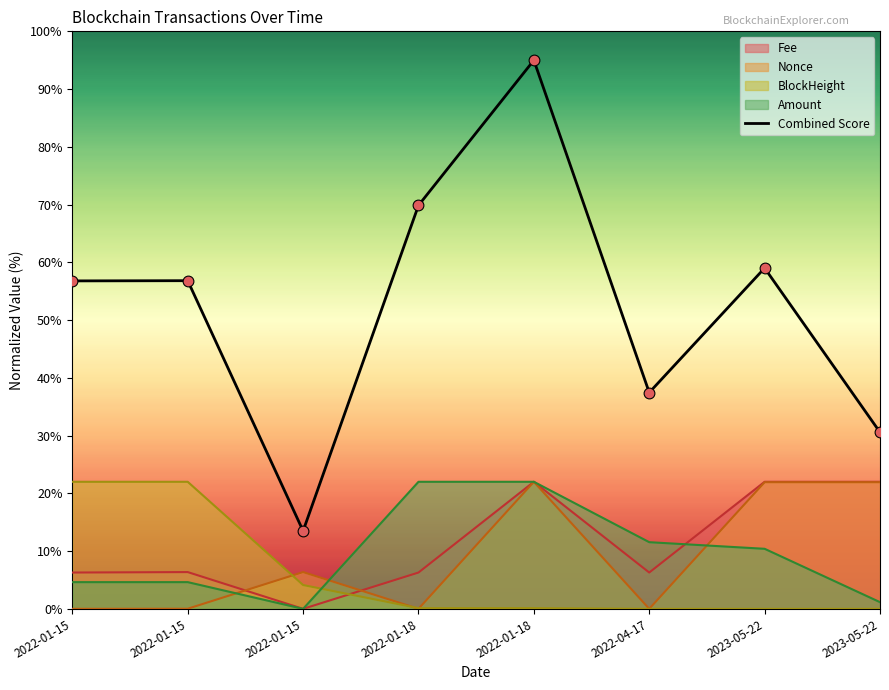

Which has a higher value, 2022-01-15 or 2022-01-18?

2022-01-18